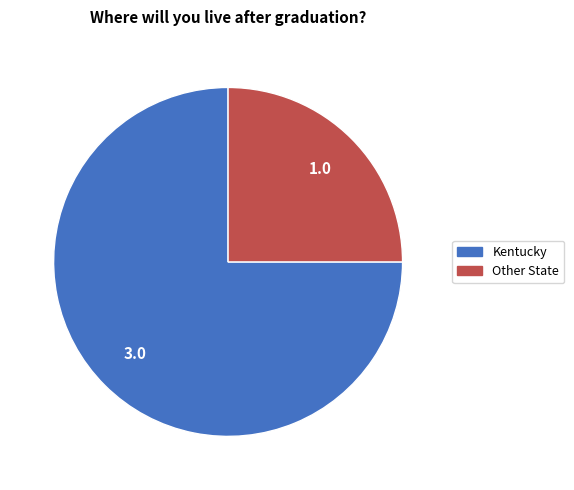

Is there a majority slice in this chart?

Yes